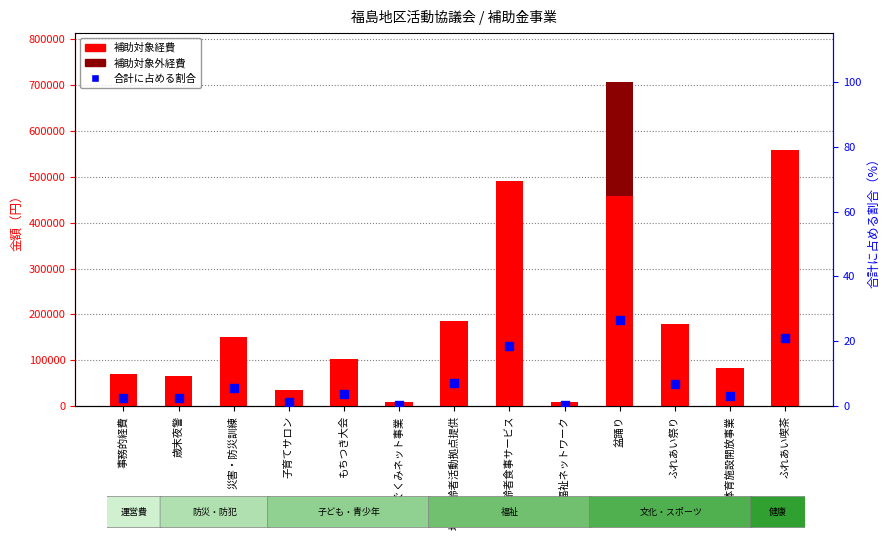

At how many categories does at least one series exceed 534931?

1